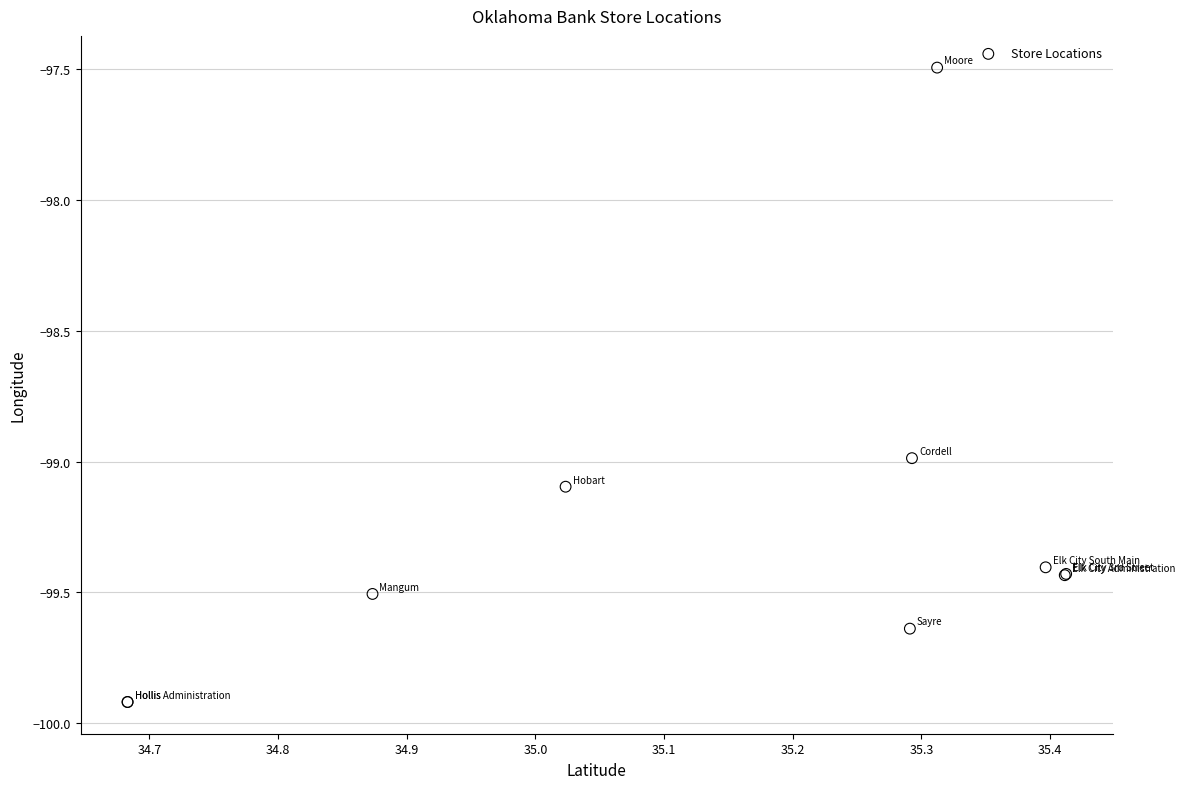

What Y value in the scatter plot is closest to -98?

-97.5